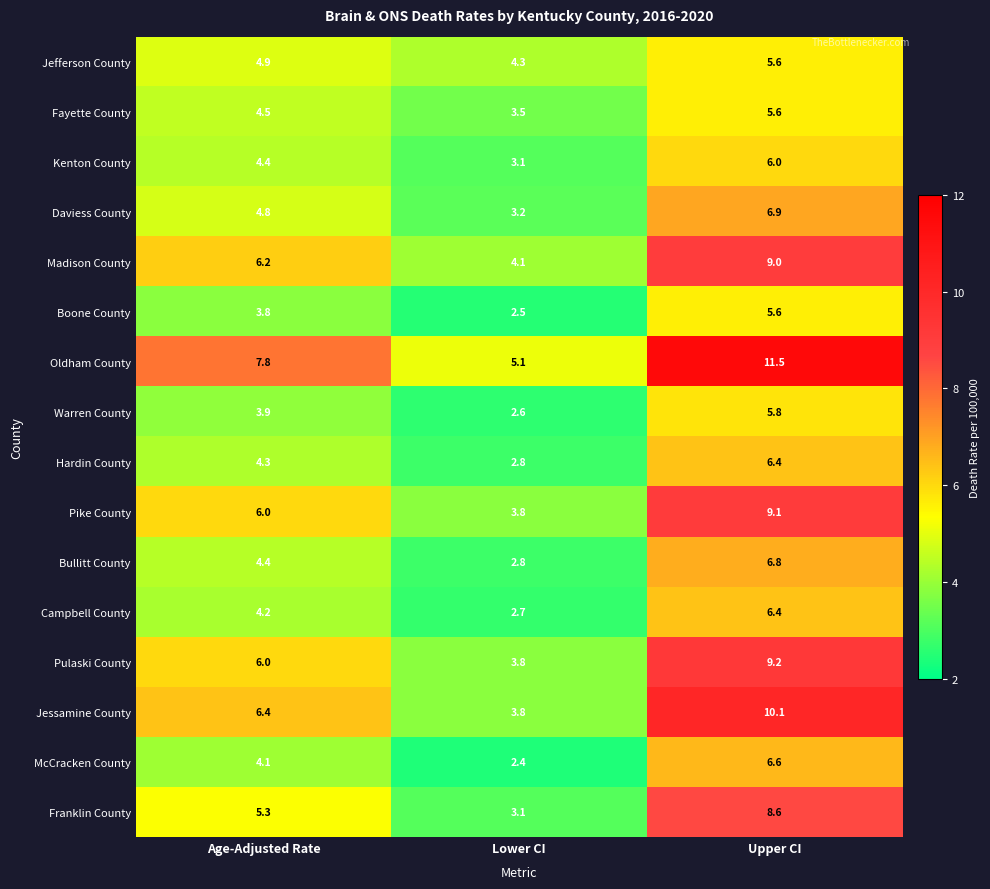

True or false: Kenton County has a value of 10.1 at Upper CI.

False